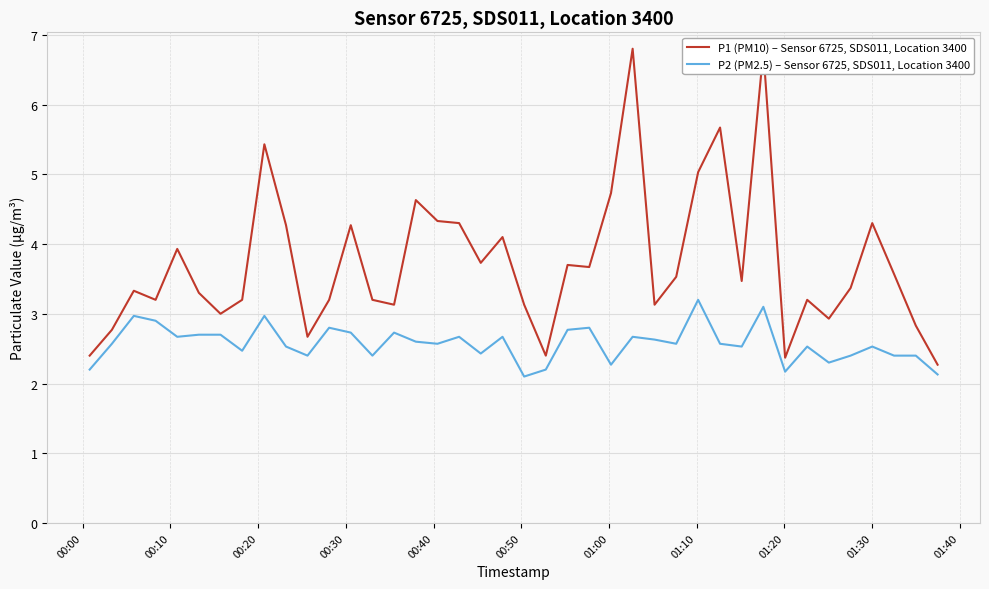

Which series has the widest spread of values?

P1 (PM10) – Sensor 6725, SDS011, Location 3400